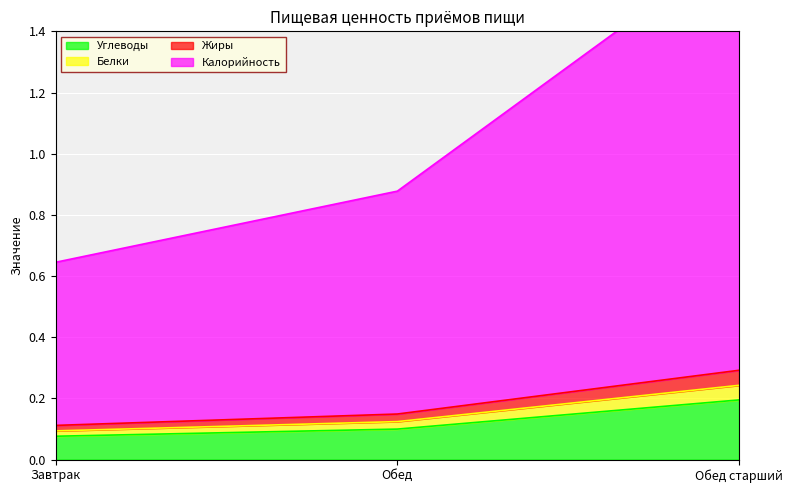

Which label corresponds to the smallest value in the chart?

Завтрак